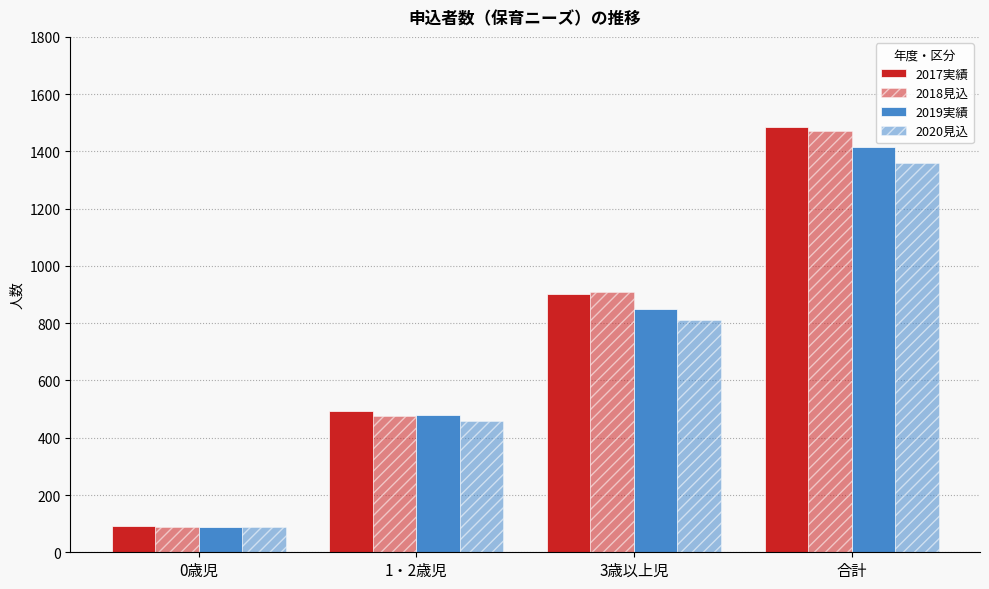

How many bars are there in total?

16